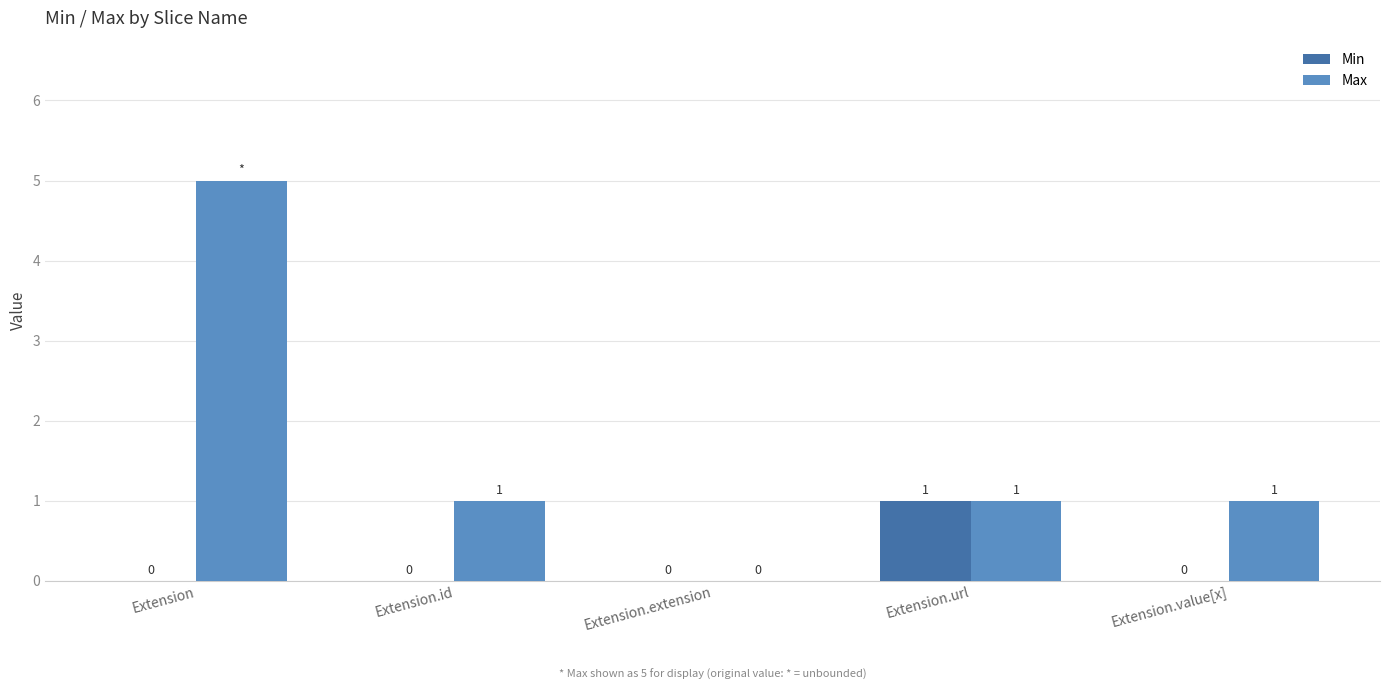

What is the greatest value displayed?

5